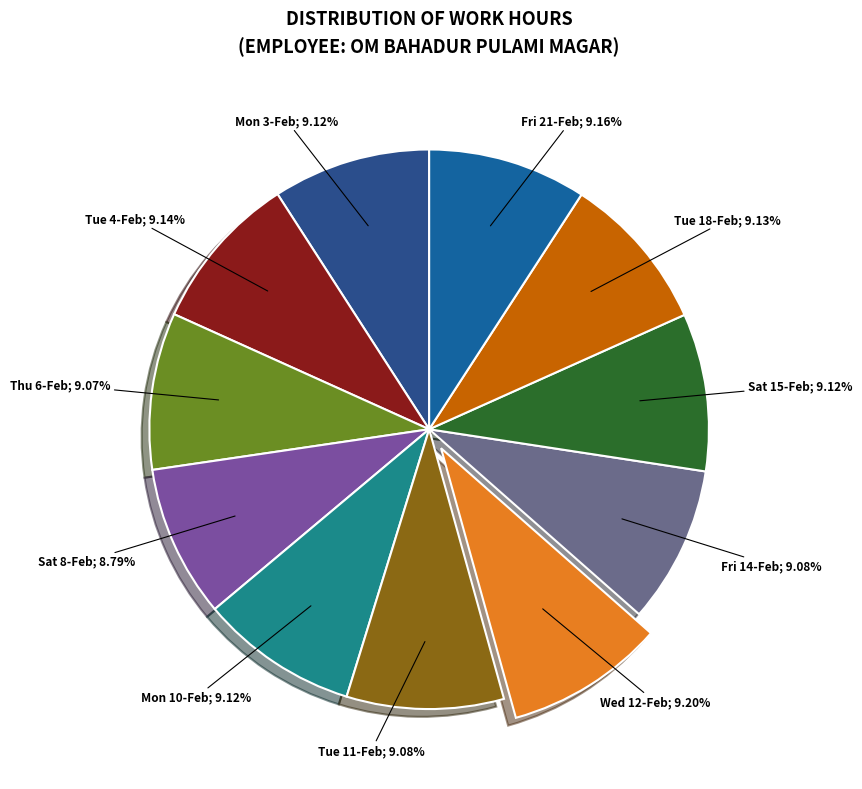

How many slices are in this pie chart?

11